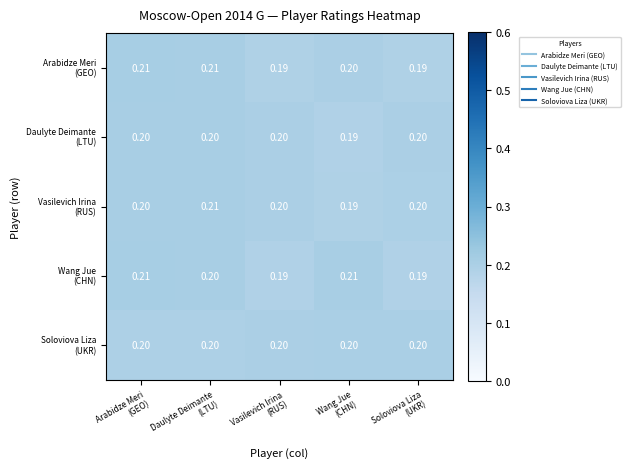

What is the greatest value displayed?

0.2